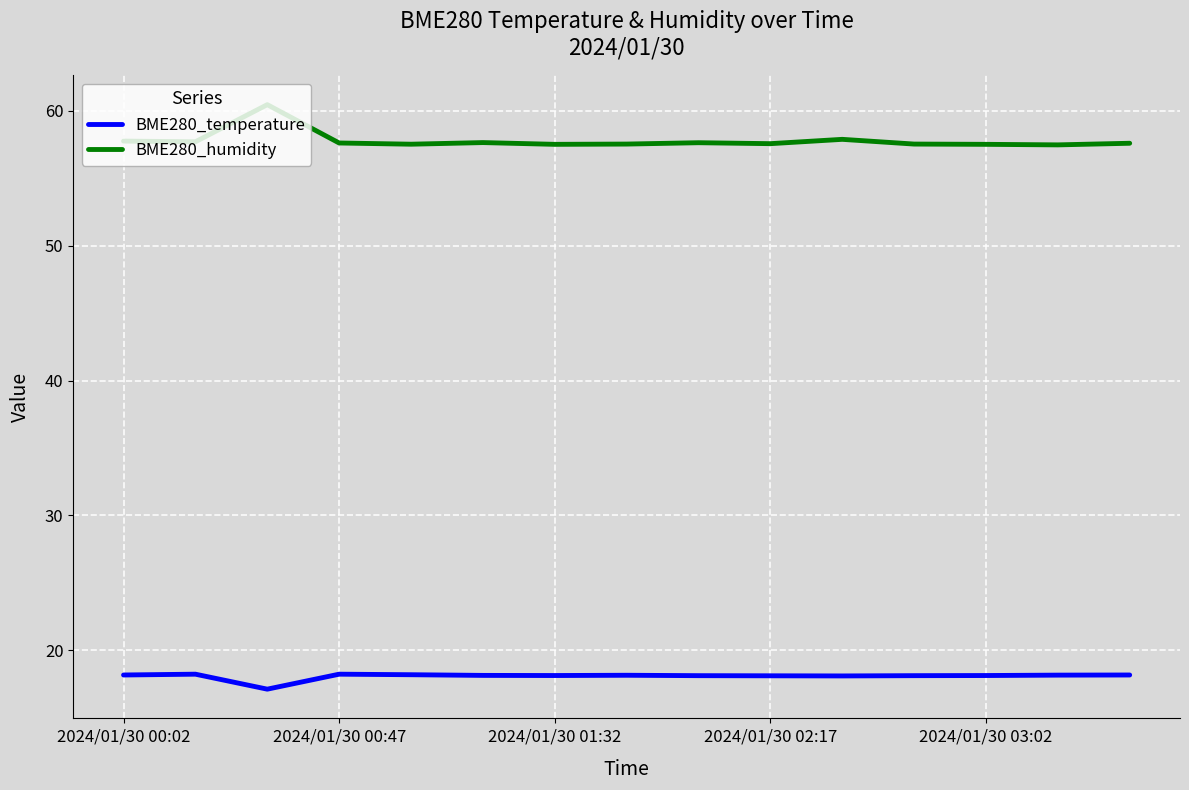

True or false: BME280_humidity and BME280_temperature cross at least once.

False